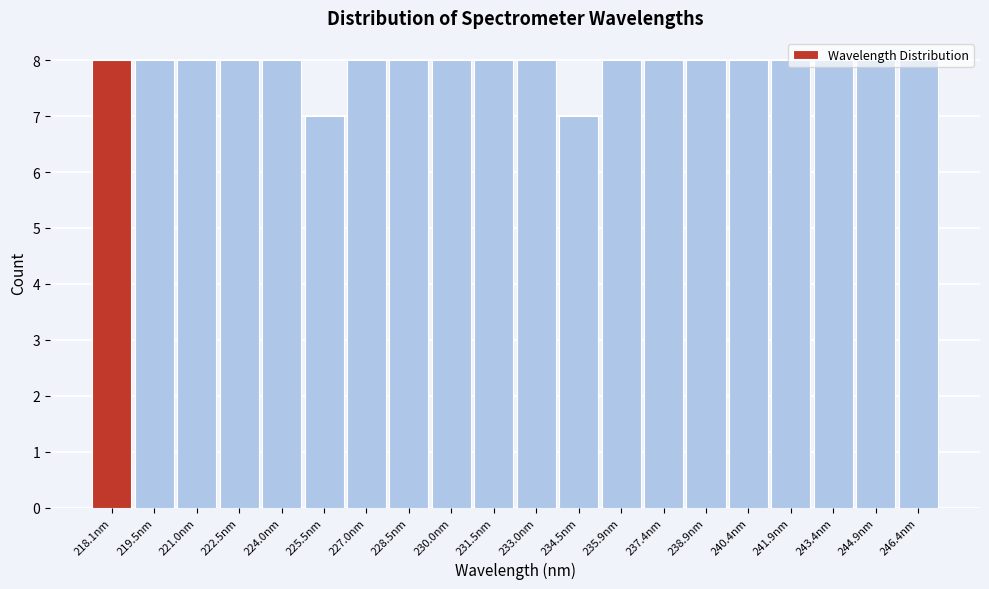

What is the average value?

8